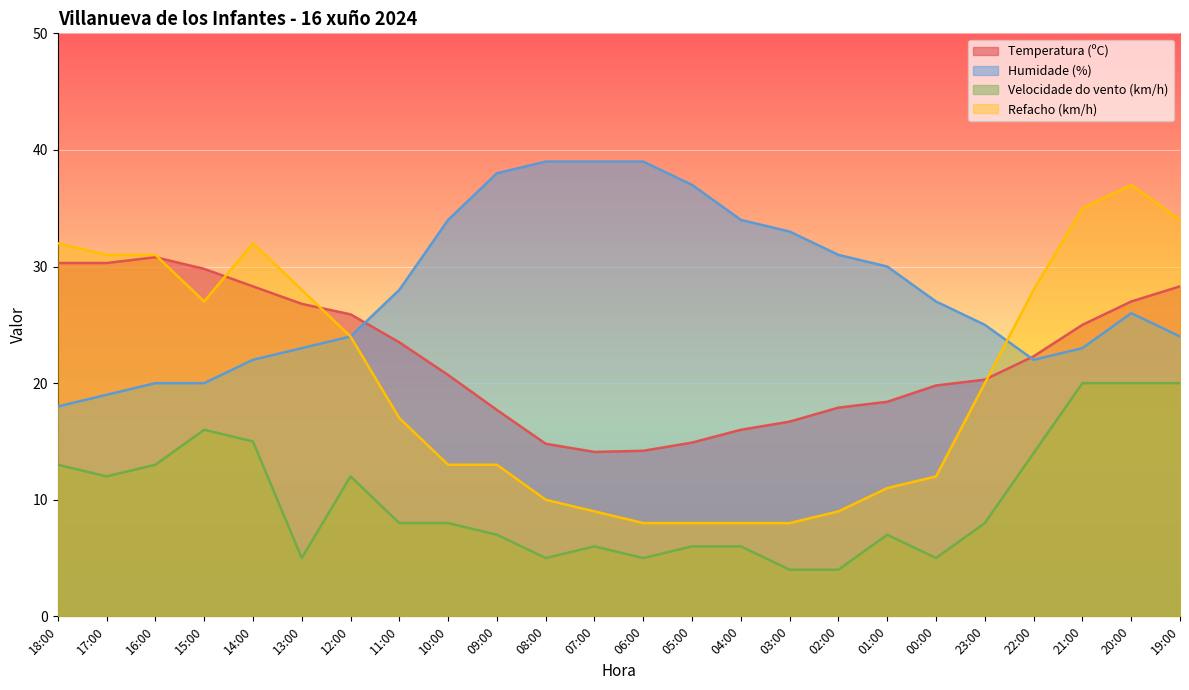

What is the spread (max minus min) of values at 01:00?

23.0